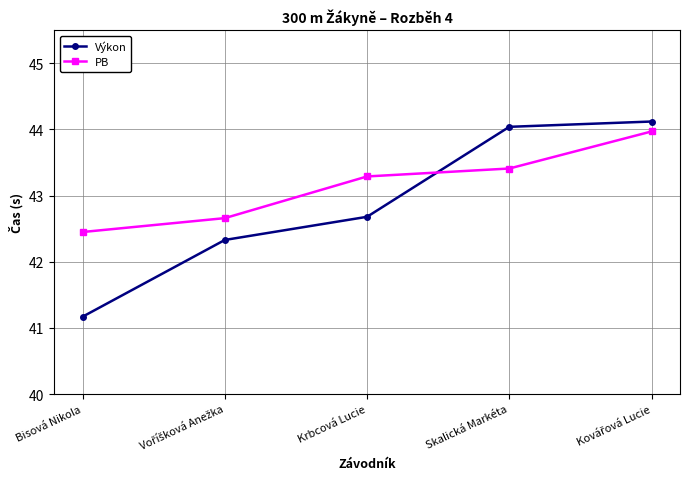

What is the greatest value displayed?

44.1